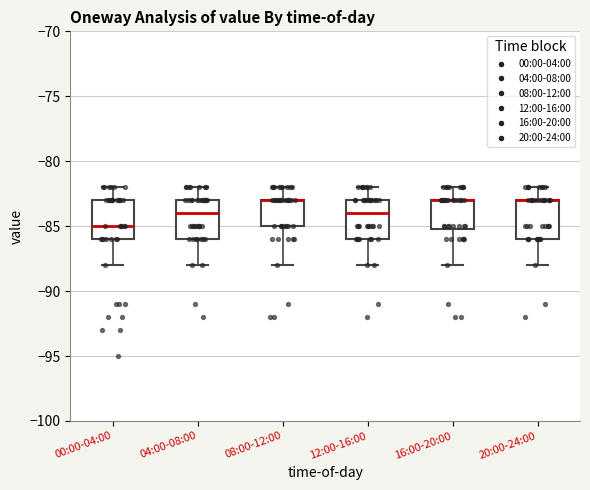

Where is the upper edge of the box for 16:00-20:00 on the y-axis? The values are not printed on the chart, so give them approximately, as read against the axis.

-83